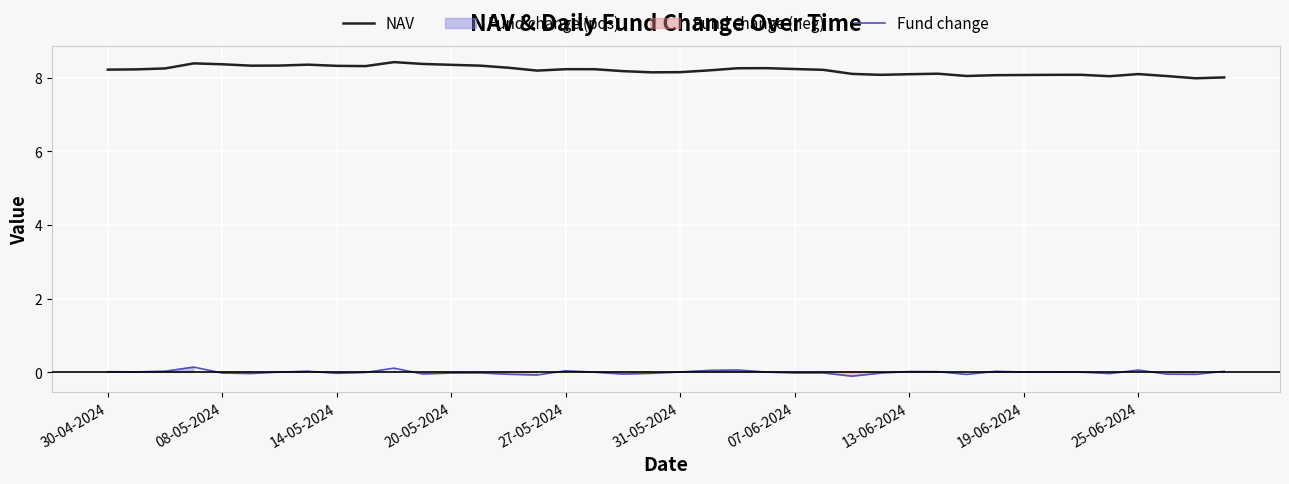

What is the maximum value shown in the chart?

8.4